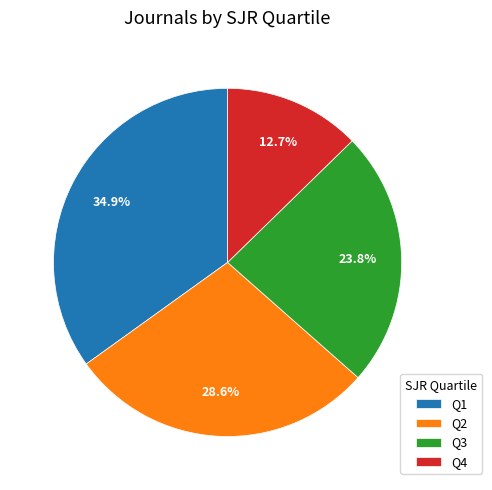

Rank the categories by value from highest to lowest.

Q1, Q2, Q3, Q4